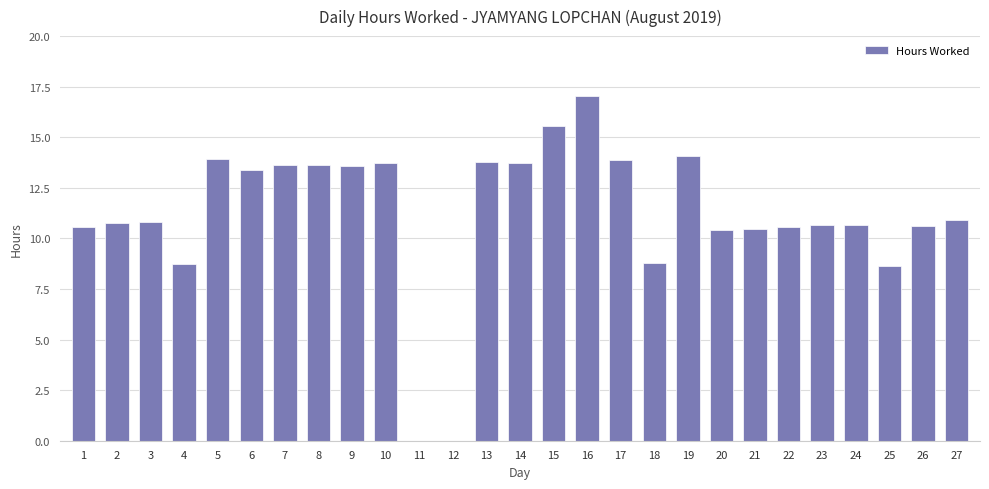

Between 1 and 9, which is larger?

9